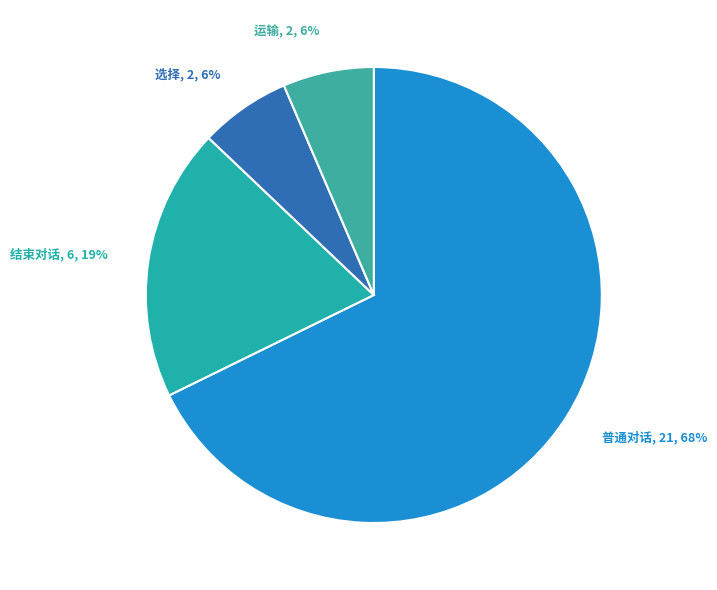

Count the number of slices in the pie.

4